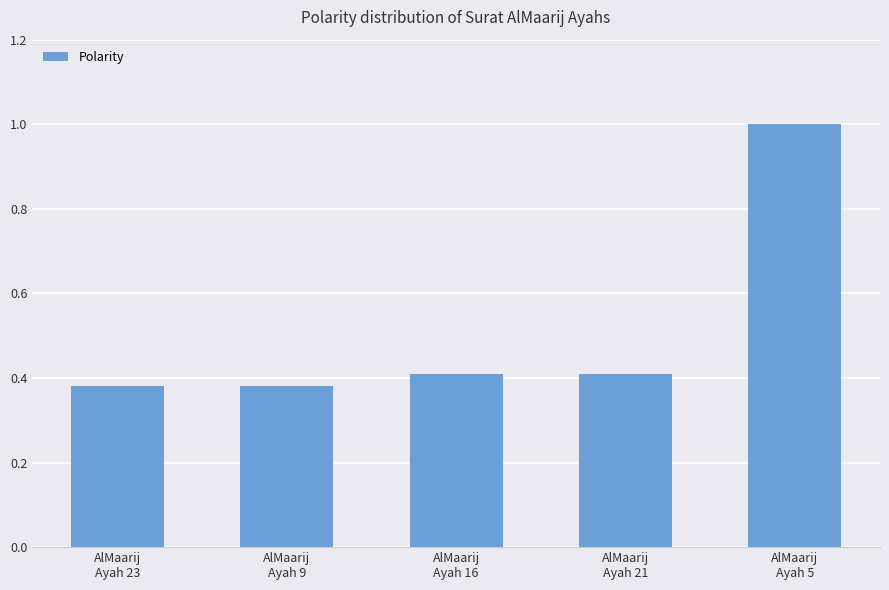

What is the average value?

0.5